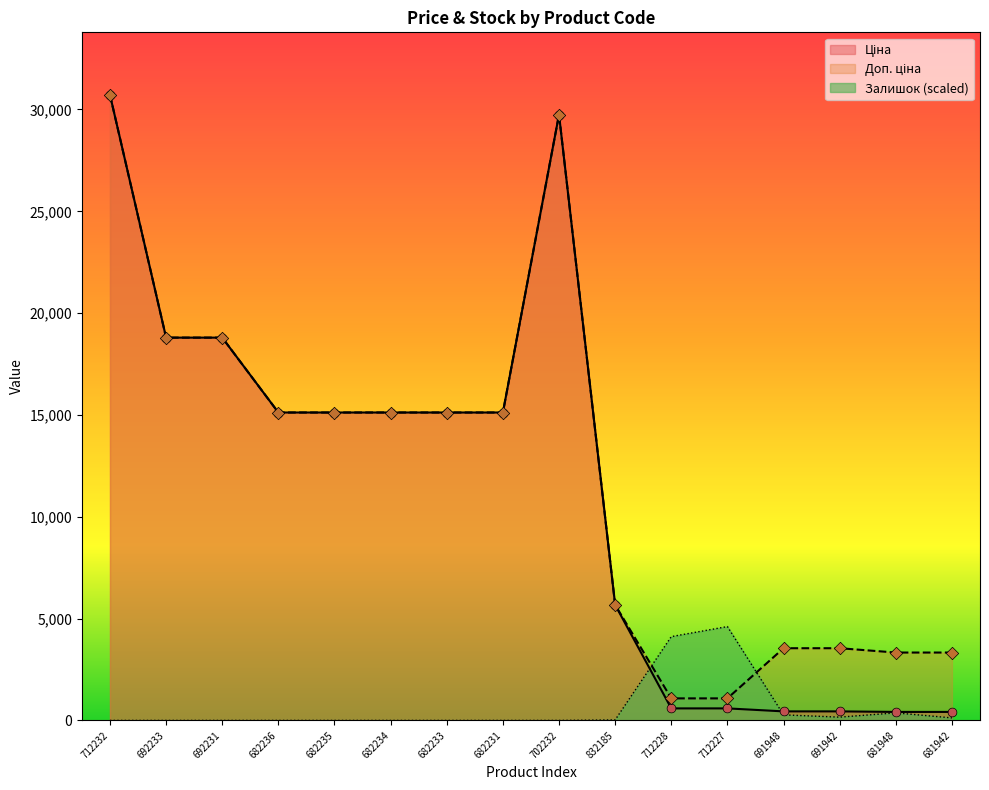

Which series reaches the maximum Y coordinate?

Ціна